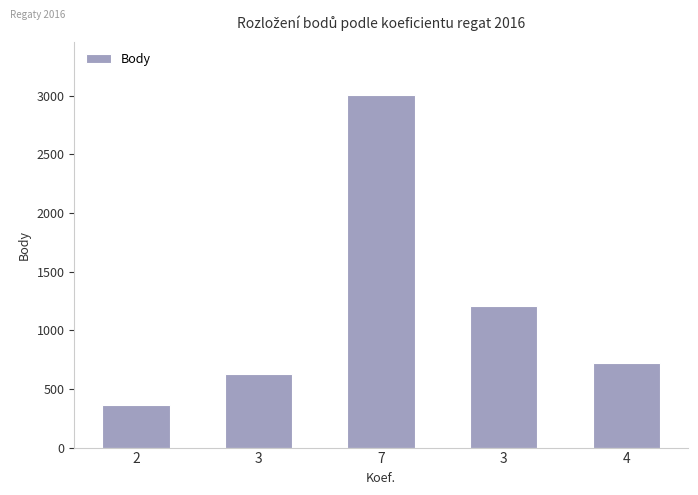

Between 3 and 2, which is larger?

3